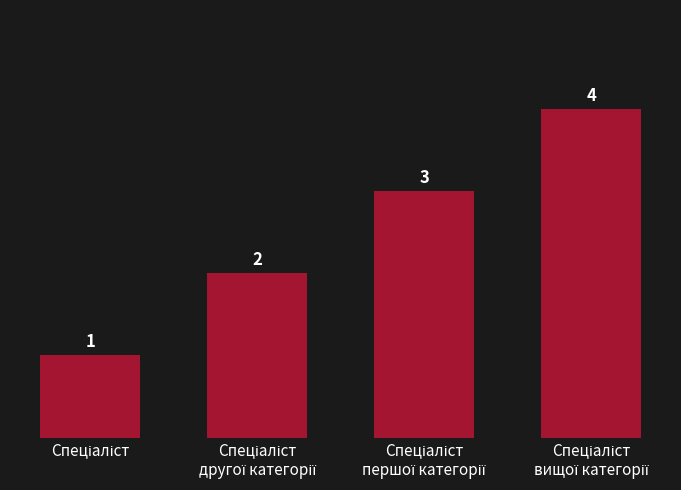

What is the greatest value displayed?

4